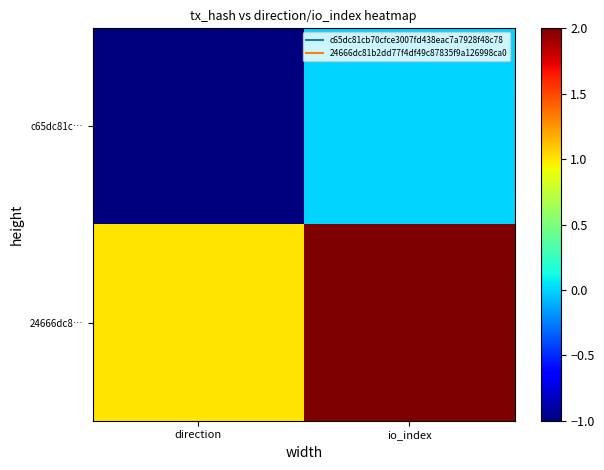

Between direction and io_index, which series saw the biggest shift?

c65dc81c…